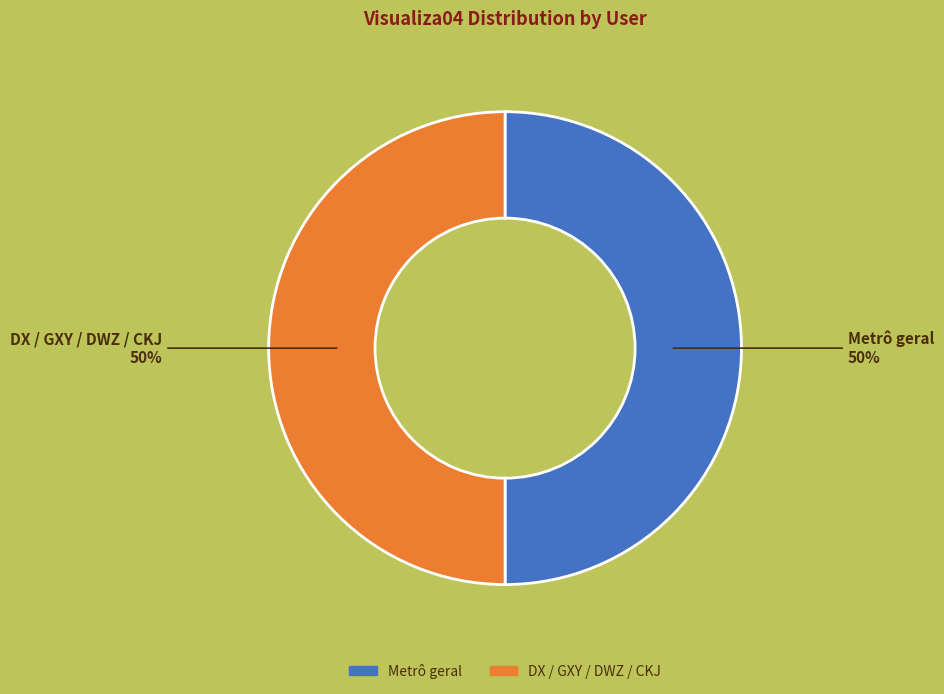

True or false: Metrô geral accounts for 36% of the total.

False